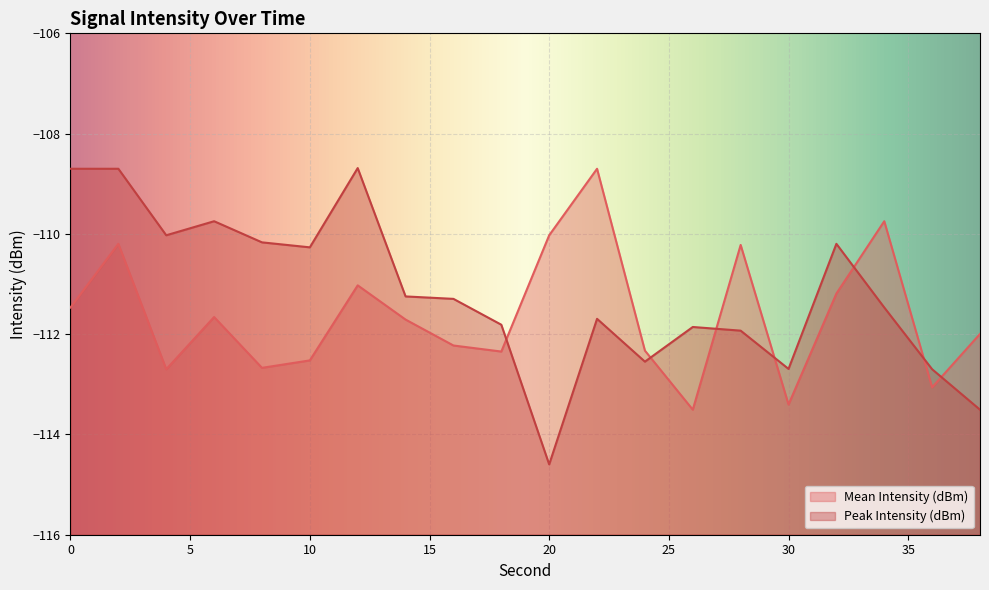

At which category does Mean Intensity (dBm) reach its first local peak?

2